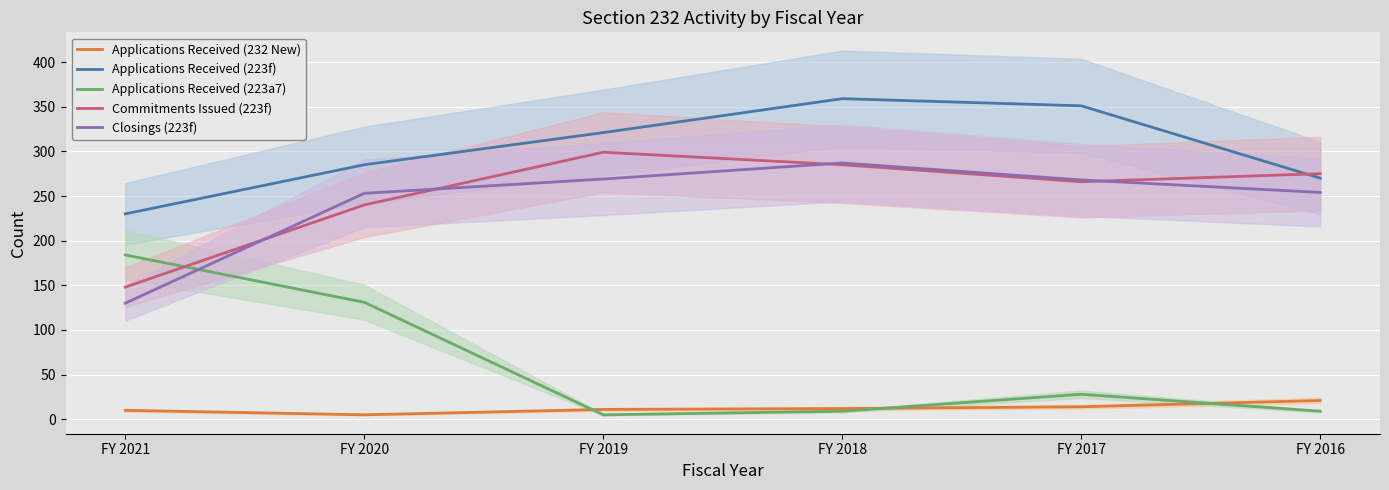

What is the value of the Applications Received (223f) point at the 6th from the left?

270